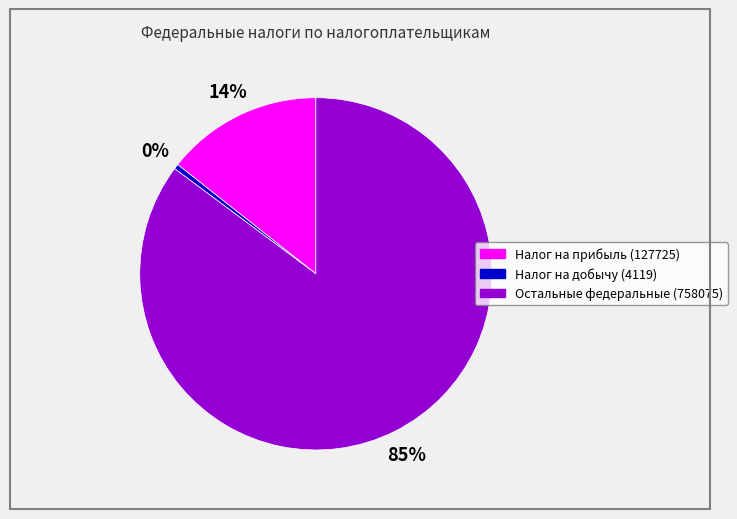

To the nearest percent, what is the difference between the Налог на добычу (4119) and Налог на прибыль (127725) slice percentages?

14%